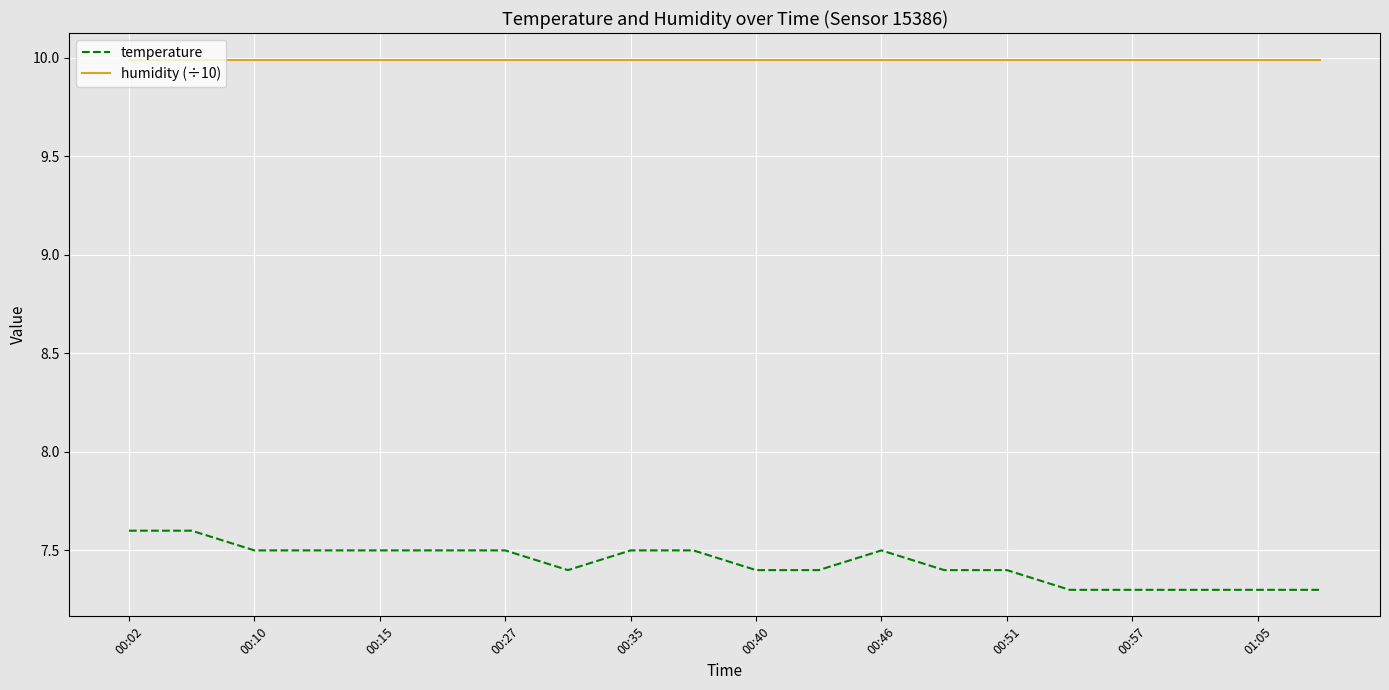

True or false: temperature and humidity (÷10) cross at least once.

False